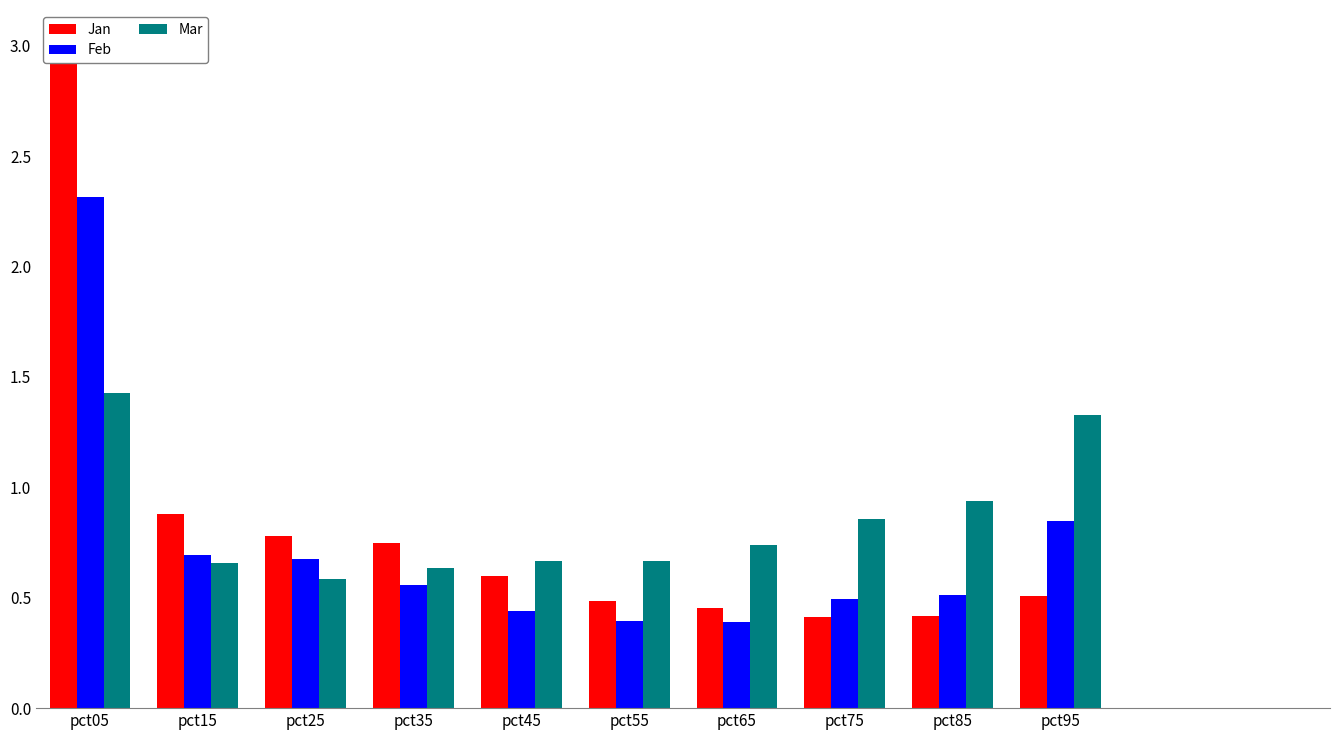

True or false: Feb has a value of 0.3 at pct75.

False